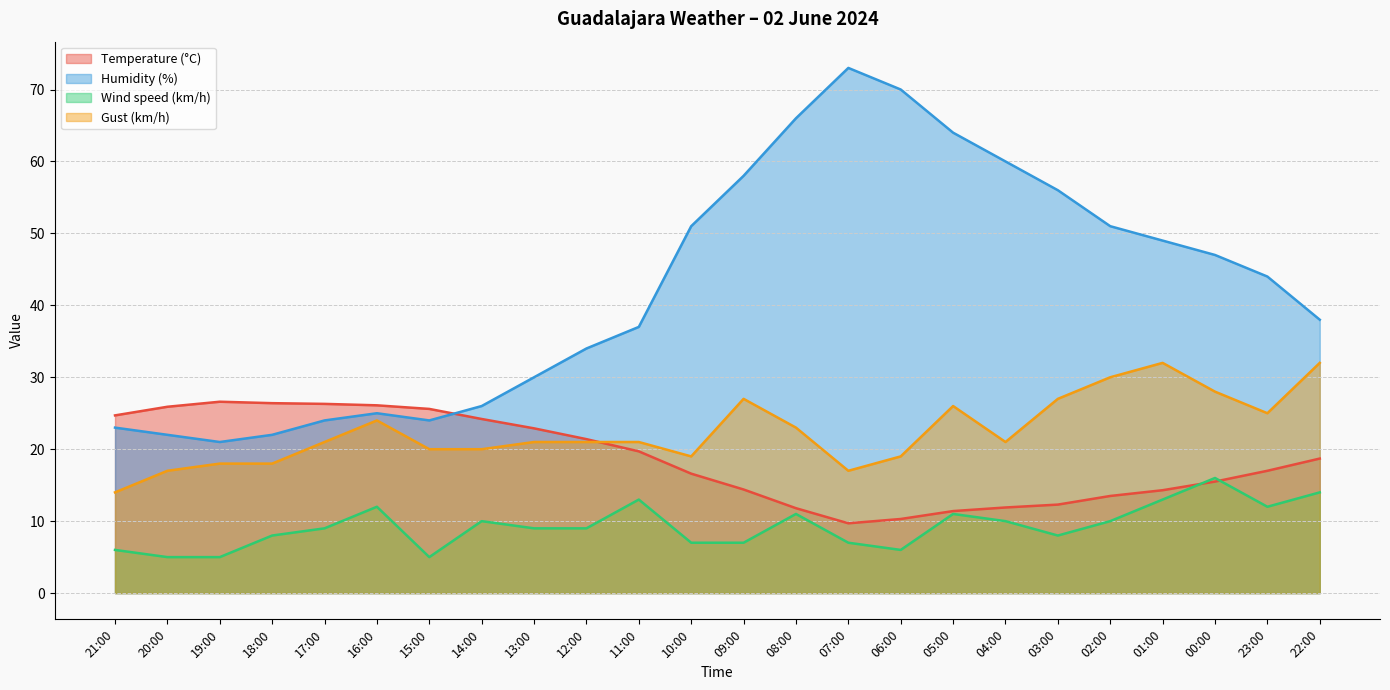

At which category is the sum across all series the highest?

05:00